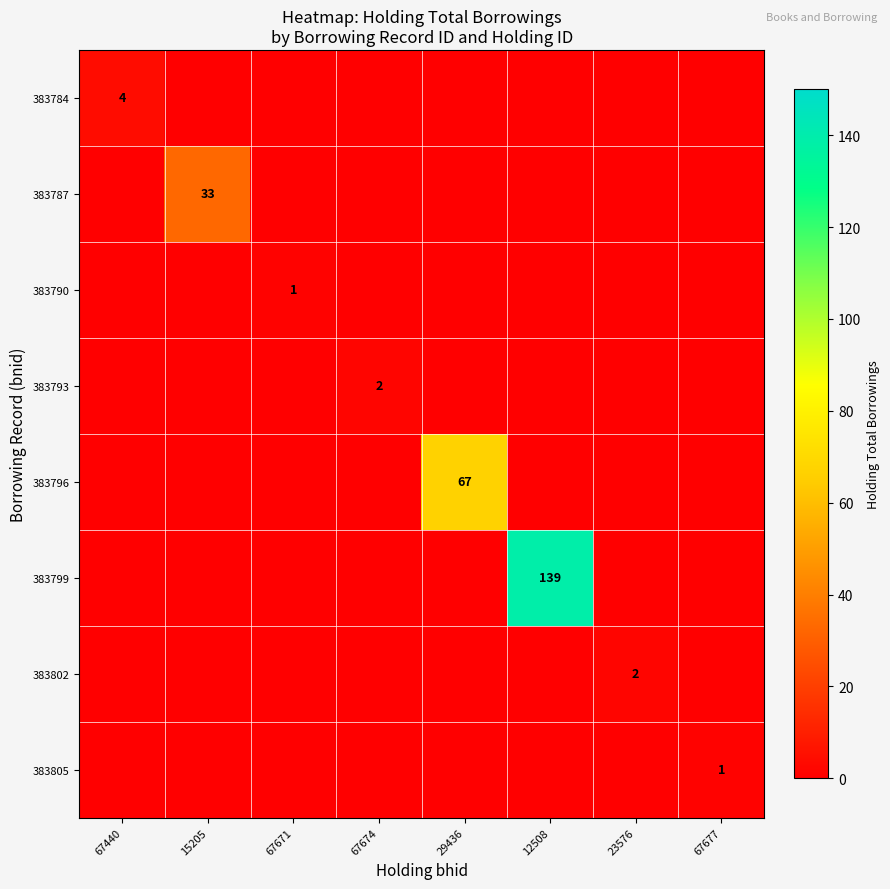

Count the number of categories in the chart.

8